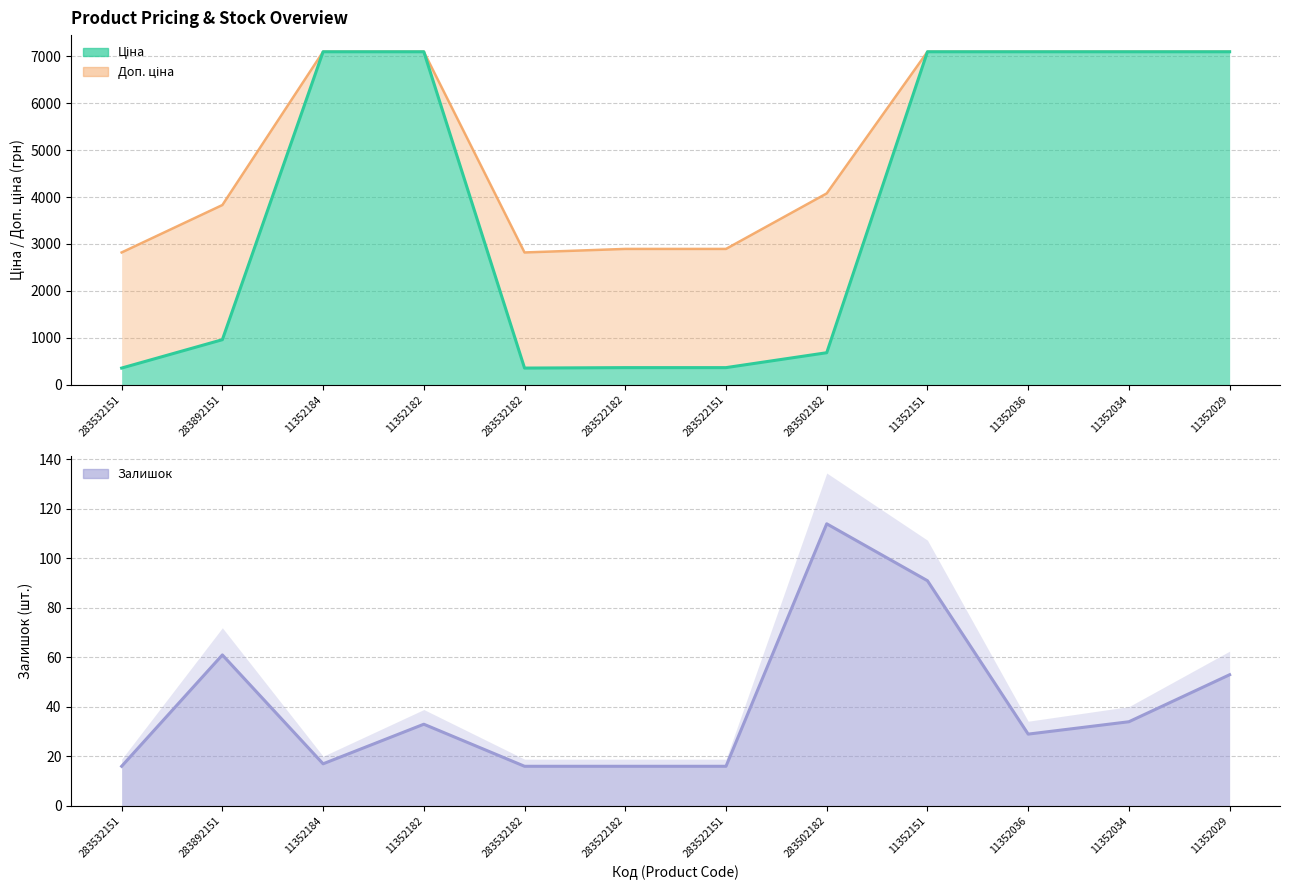

What is the lowest value of the Ціна series?

352.2